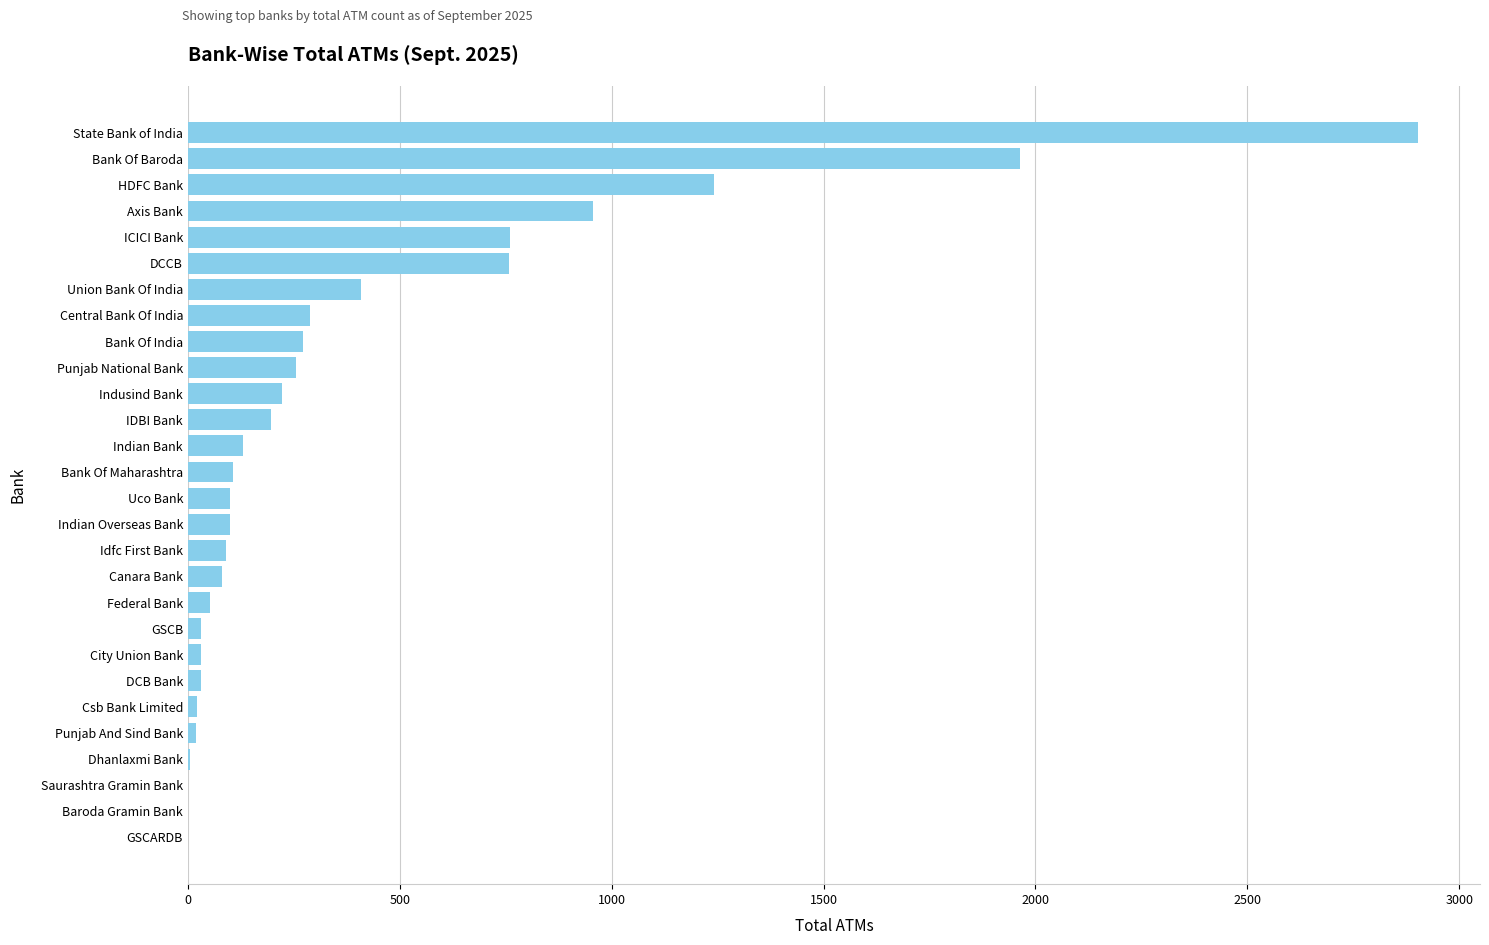

What is the sum of all values?

11016